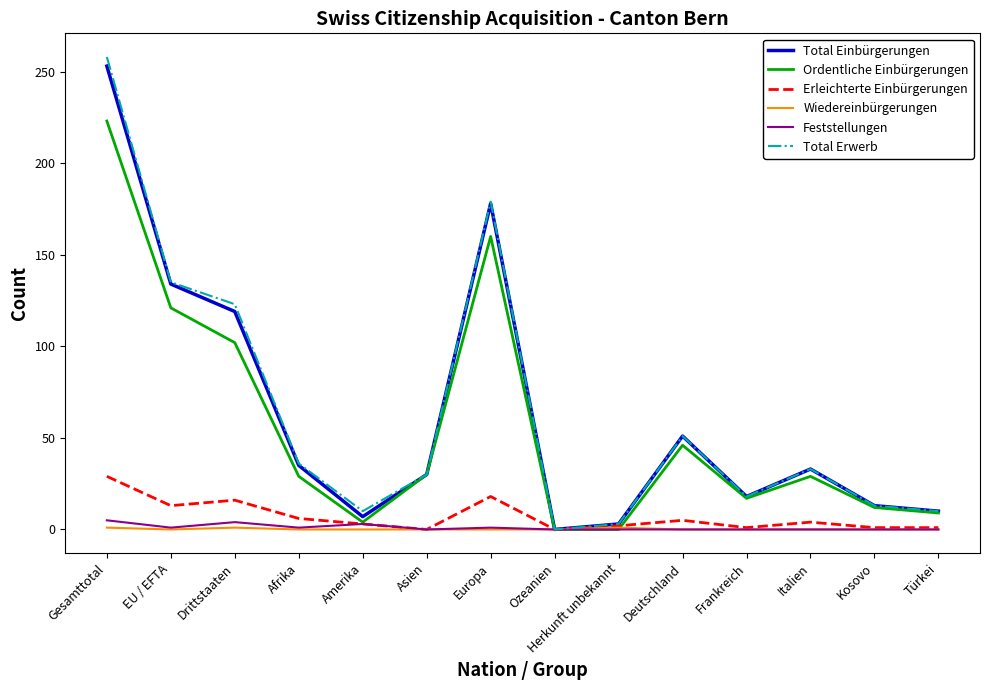

How many distinct data groups are displayed?

6